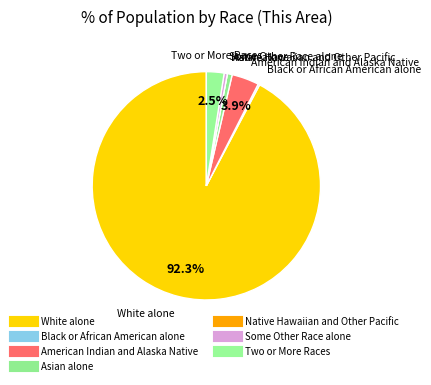

To the nearest percent, what is the average slice percentage?

14%